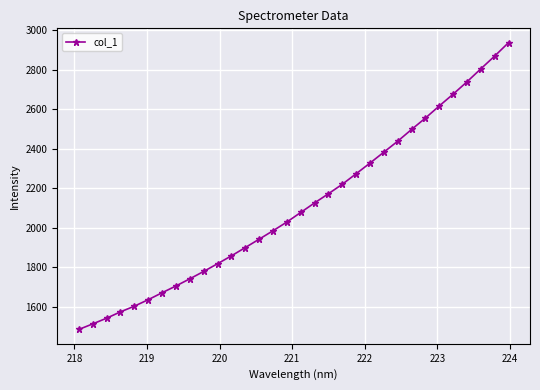

True or false: there are more than 2 points higher than both neighbors.

False